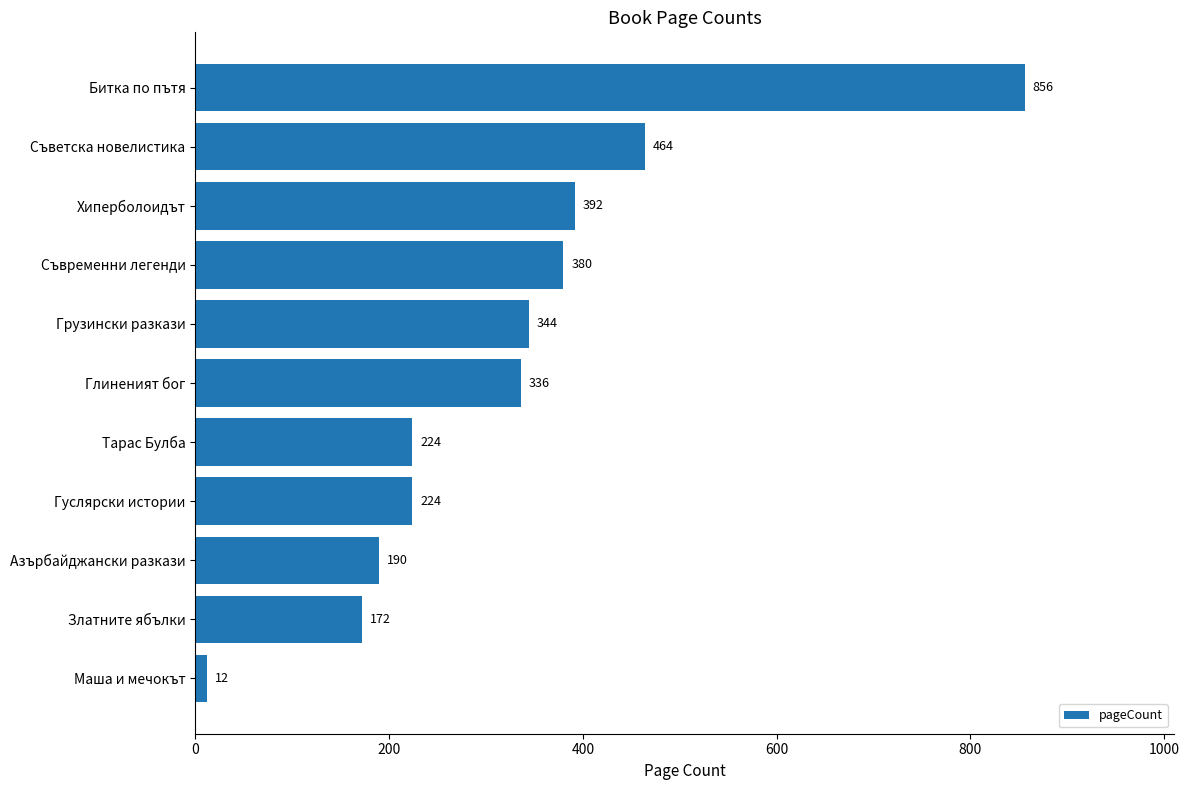

The value at Златните ябълки is 306. True or false?

False